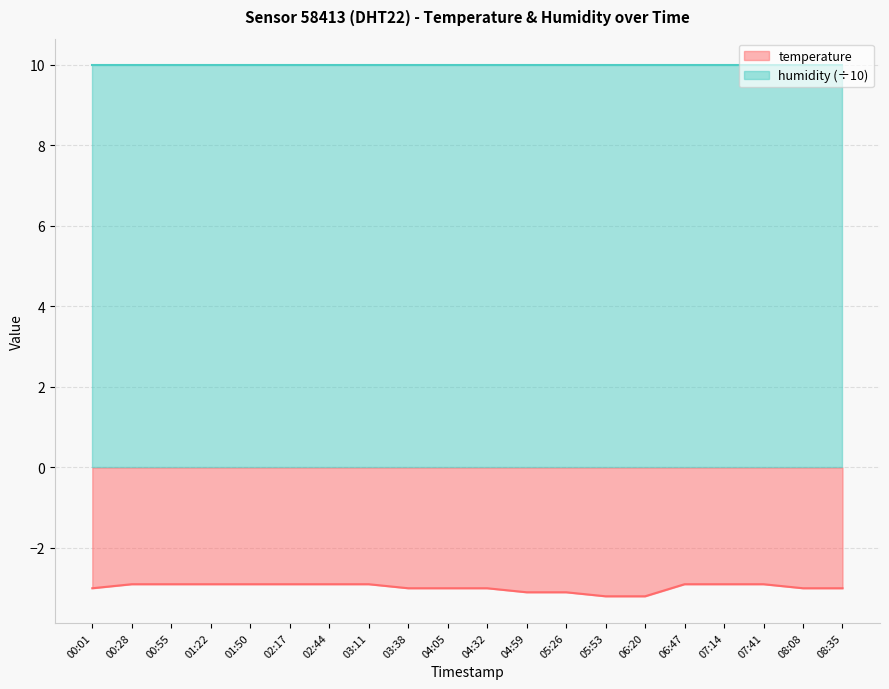

Reading left to right, transcribe all the data shown in this chart.

-3.0	-2.9	-2.9	-2.9	-2.9	-2.9	-2.9	-2.9	-3.0	-3.0	-3.0	-3.1	-3.1	-3.2	-3.2	-2.9	-2.9	-2.9	-3.0	-3.0